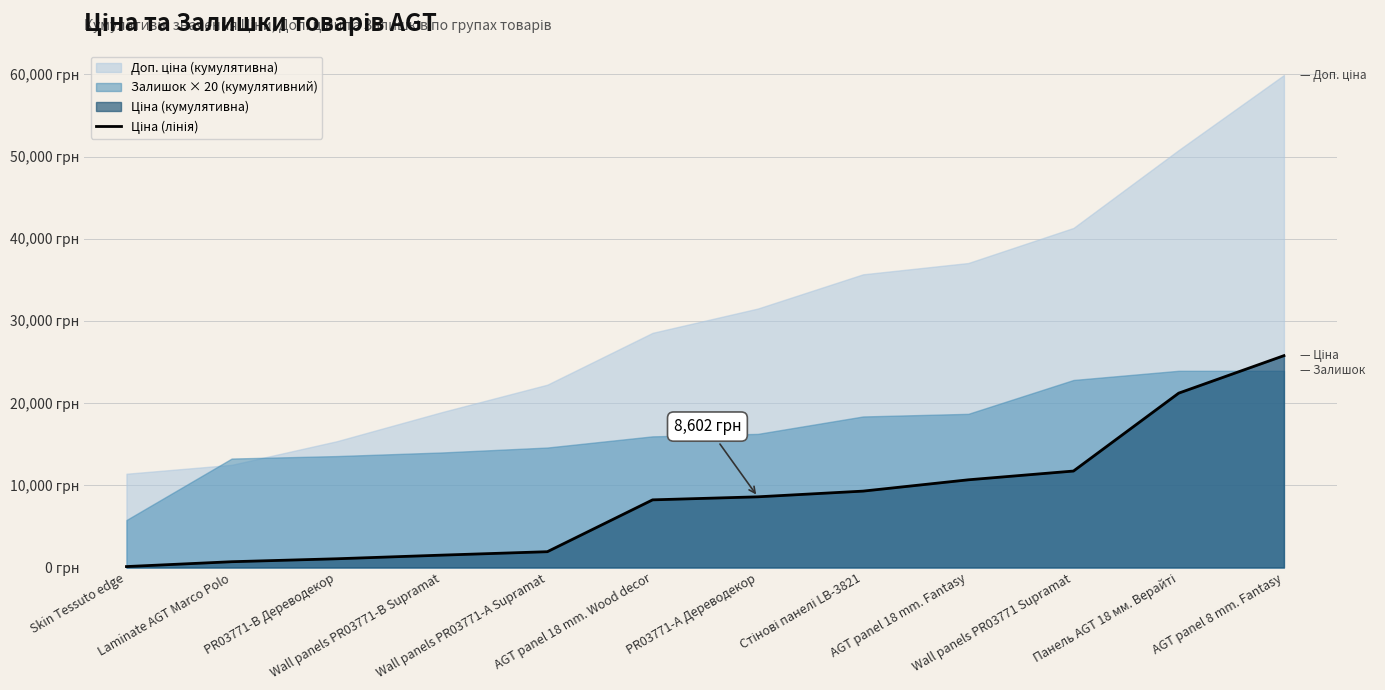

Is it true that the value at Laminate AGT Marco Polo is 704.0?

True